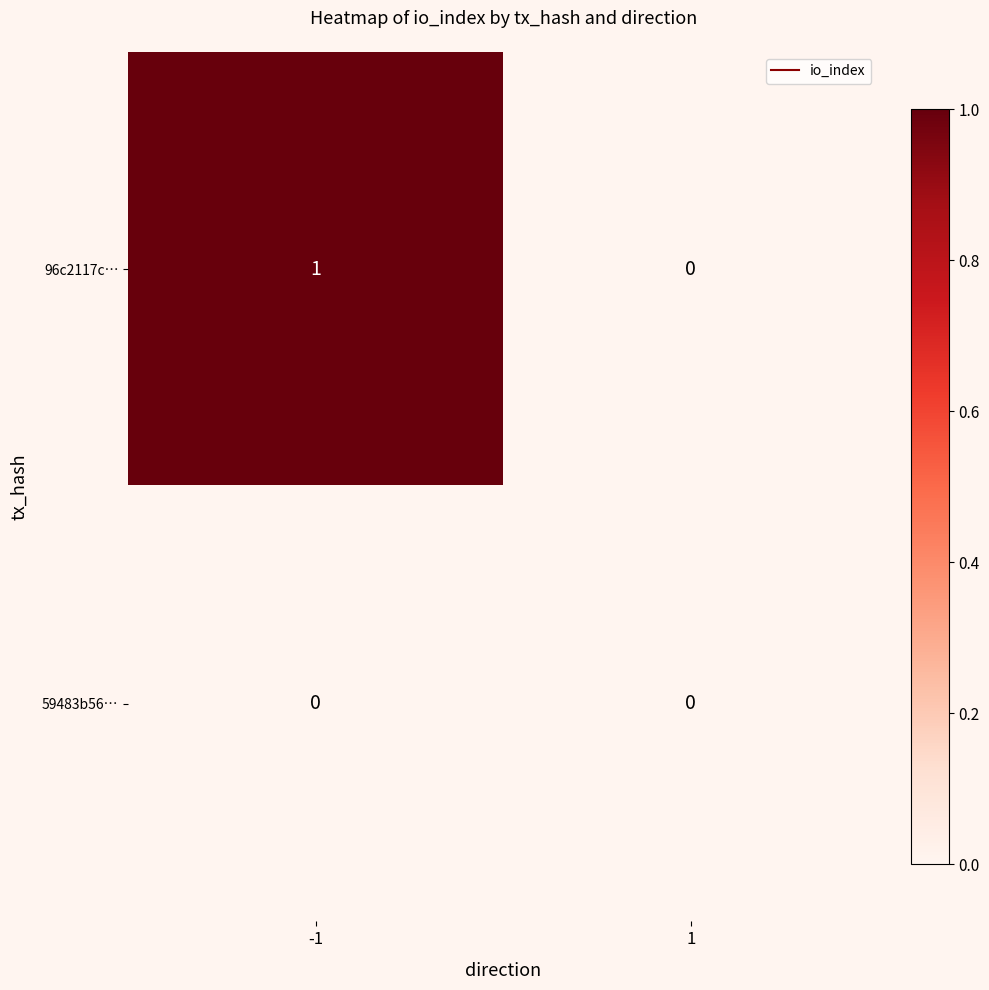

Reading left to right, transcribe all the data shown in this chart.

96c2117c…: 1	0
59483b56…: 0	0